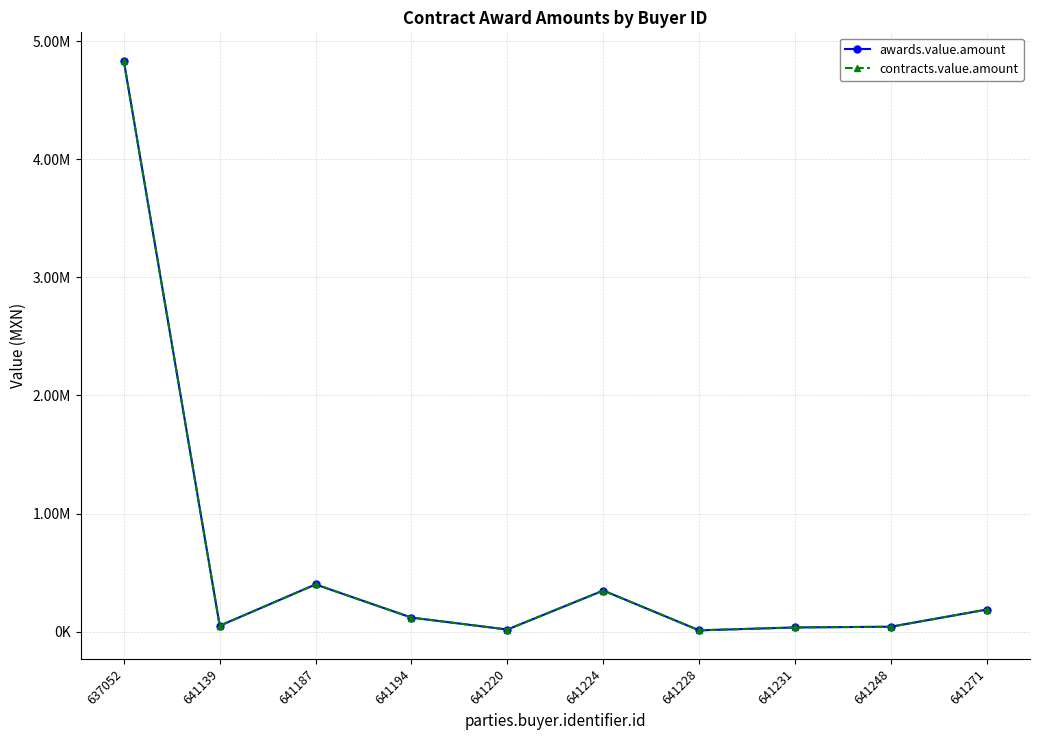

Does the chart have visible grid lines?

Yes